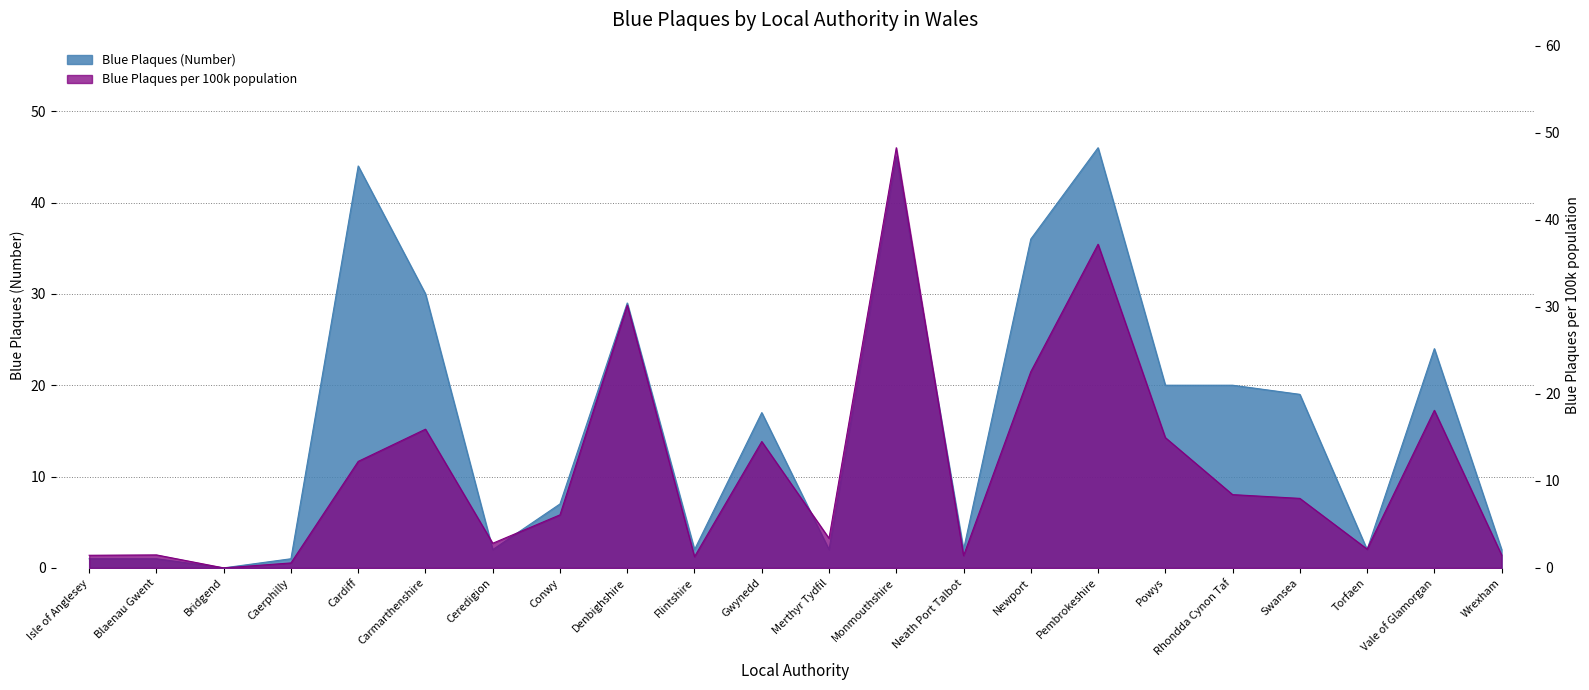

At which label does Blue Plaques per 100k population reach its minimum?

Bridgend